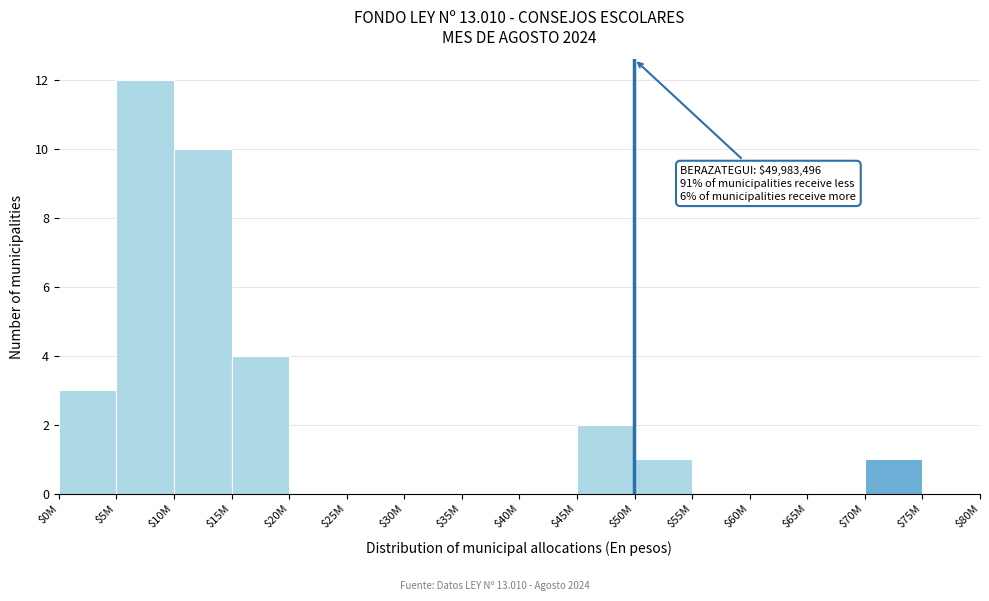

Is it true that the value at $20M is -8?

False